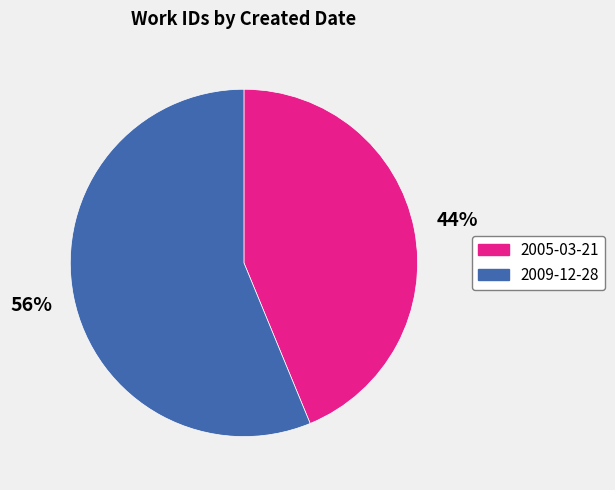

Is there a majority slice in this chart?

Yes